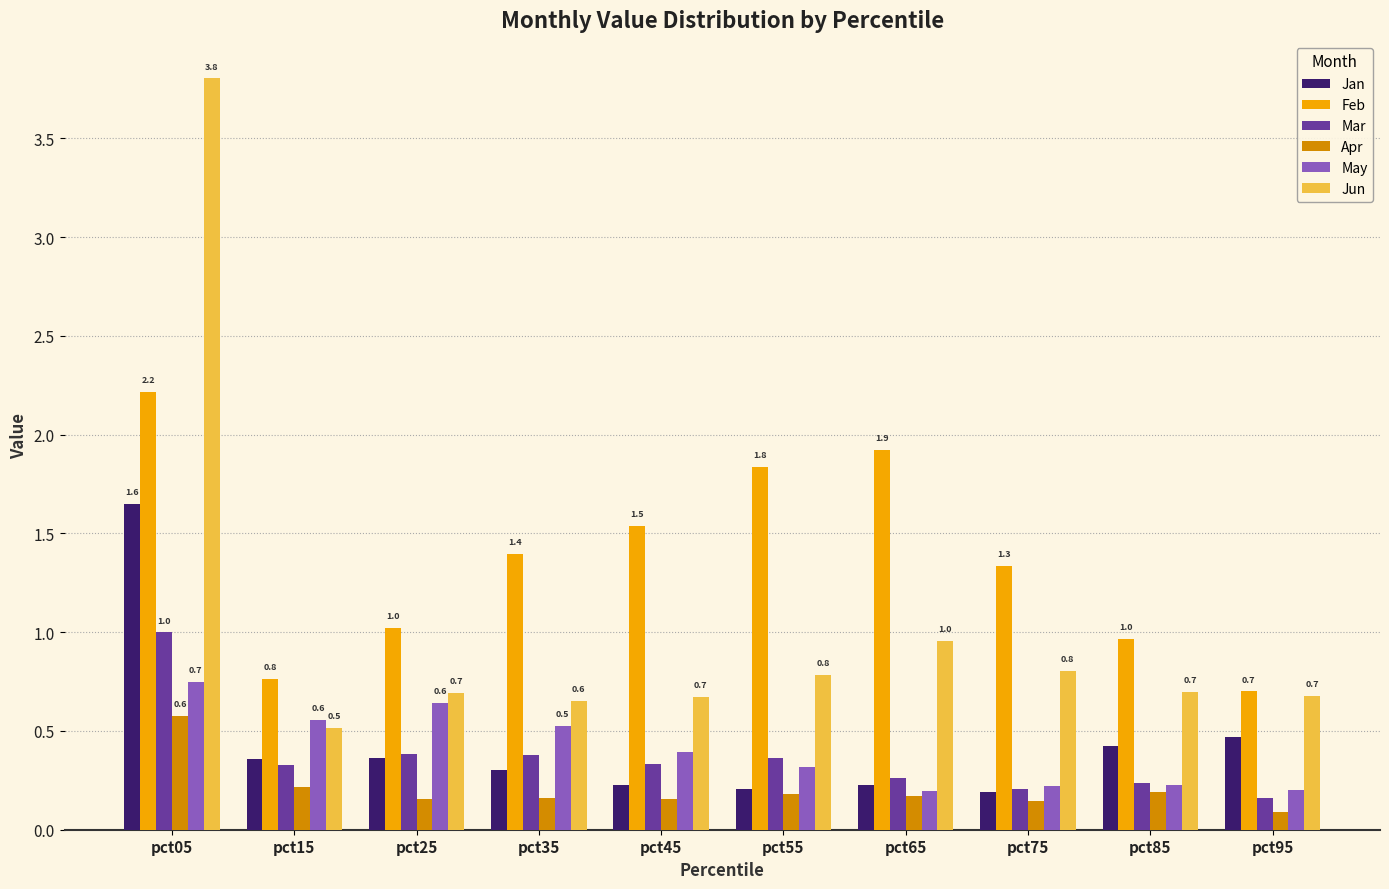

What is the maximum value for Feb?

2.2